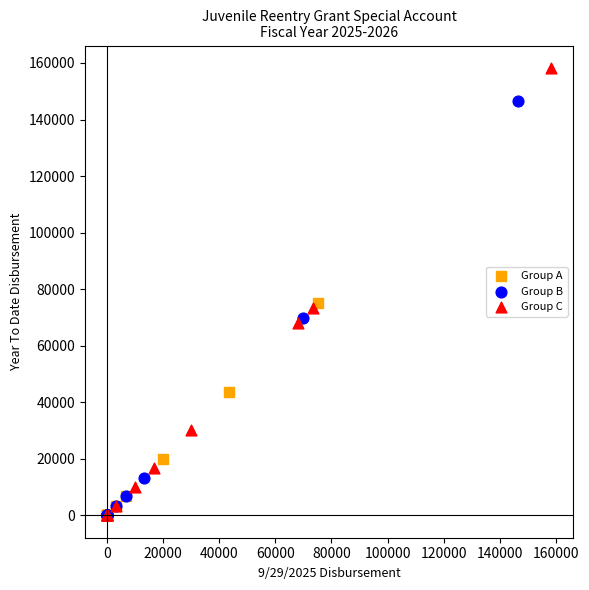

Which series has the largest Y range (max minus min)?

Group C